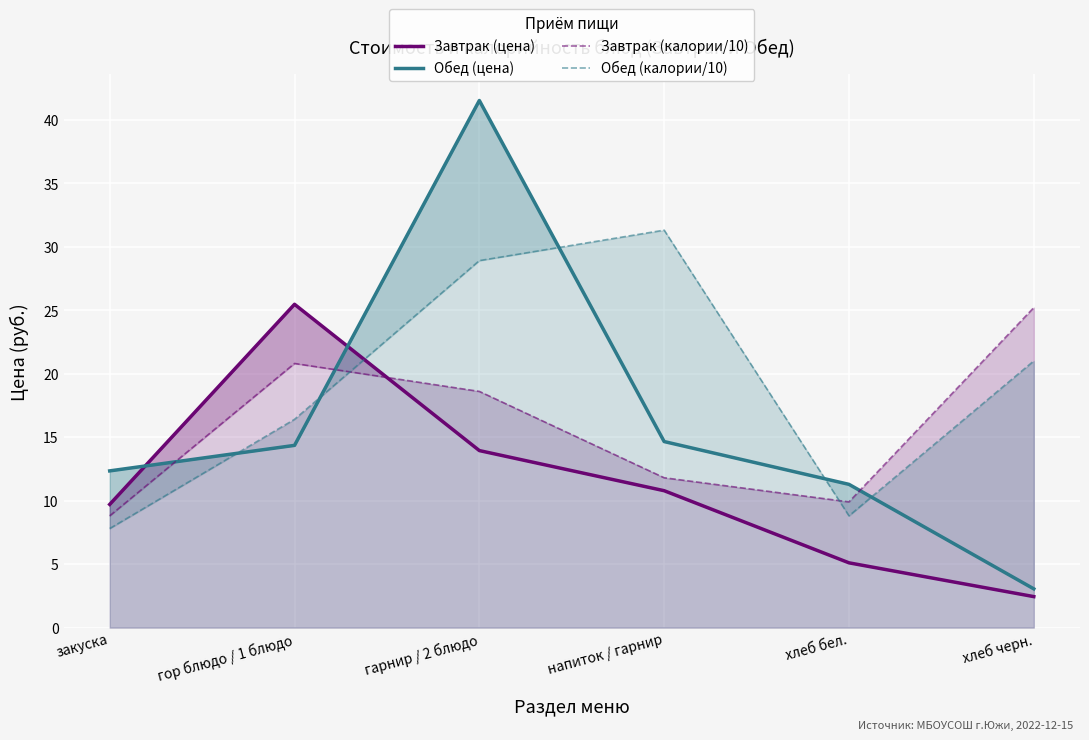

The value of Завтрак (цена) at хлеб черн. is 4.2. True or false?

False